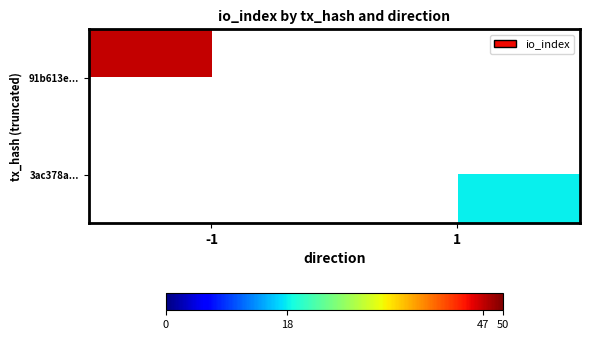

What is the difference between the highest and lowest values at -1?

47